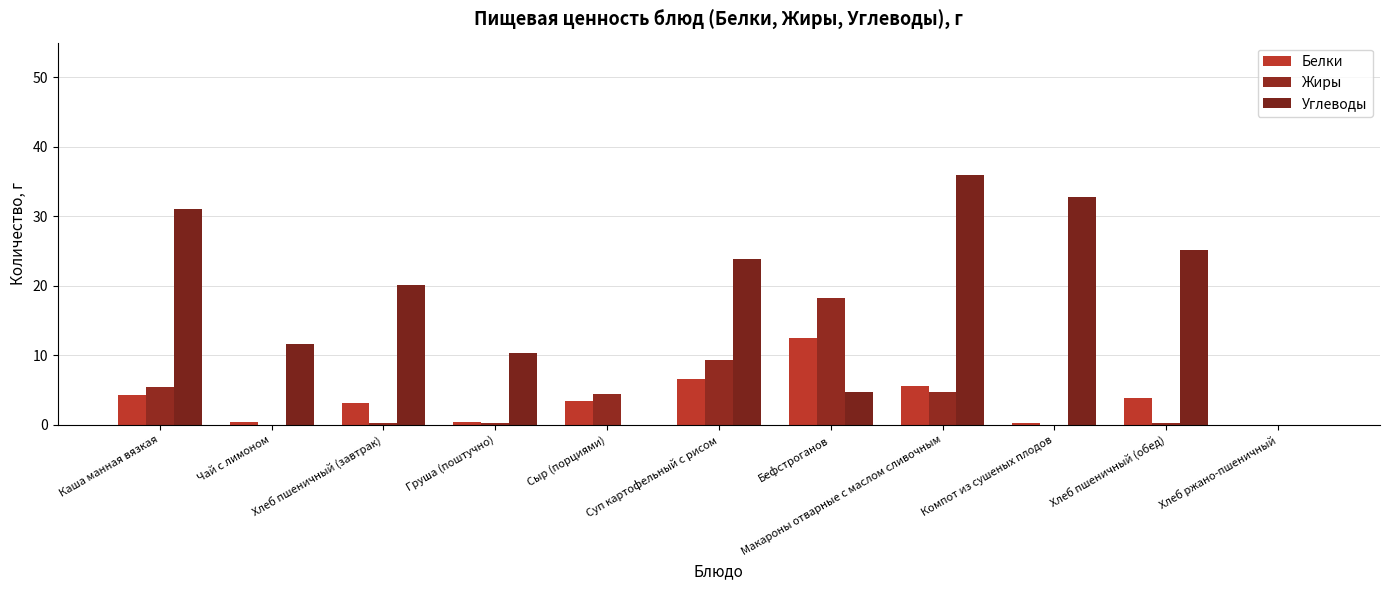

How many groups of bars are there?

11